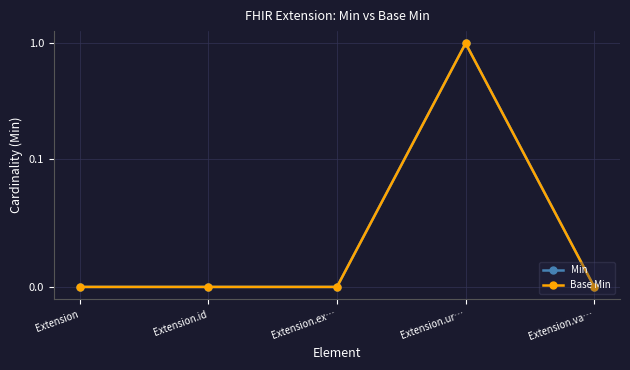

What are all the series names shown in the legend?

Min, Base Min